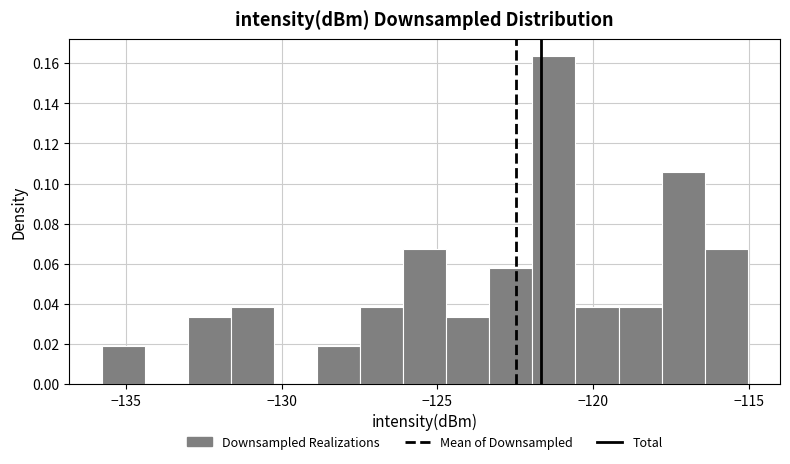

Around what value on the x-axis is the tallest bar? Give the approximate position of its centre, as read against the axis.

-121.5